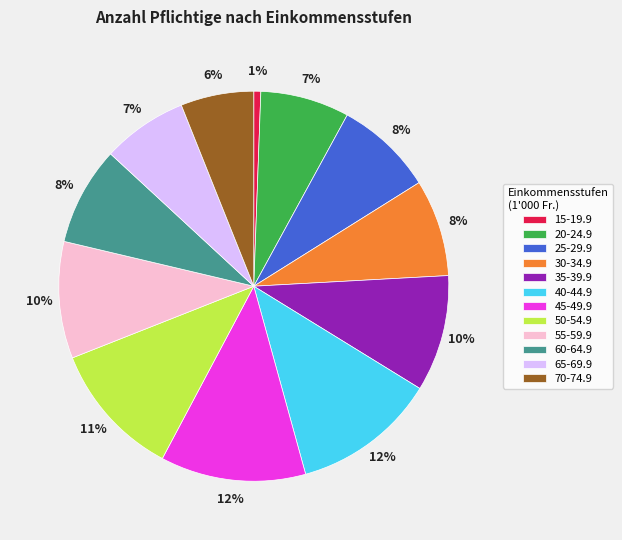

True or false: 70-74.9 accounts for 6% of the total.

True